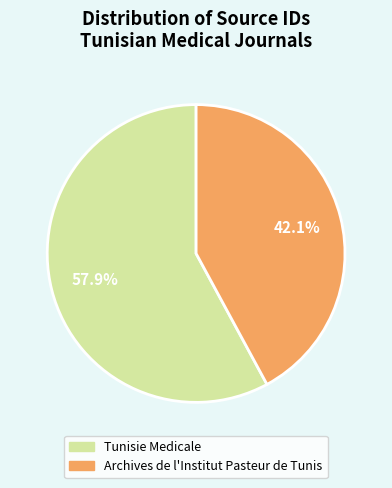

The Tunisie Medicale slice represents 49% of the pie. True or false?

False